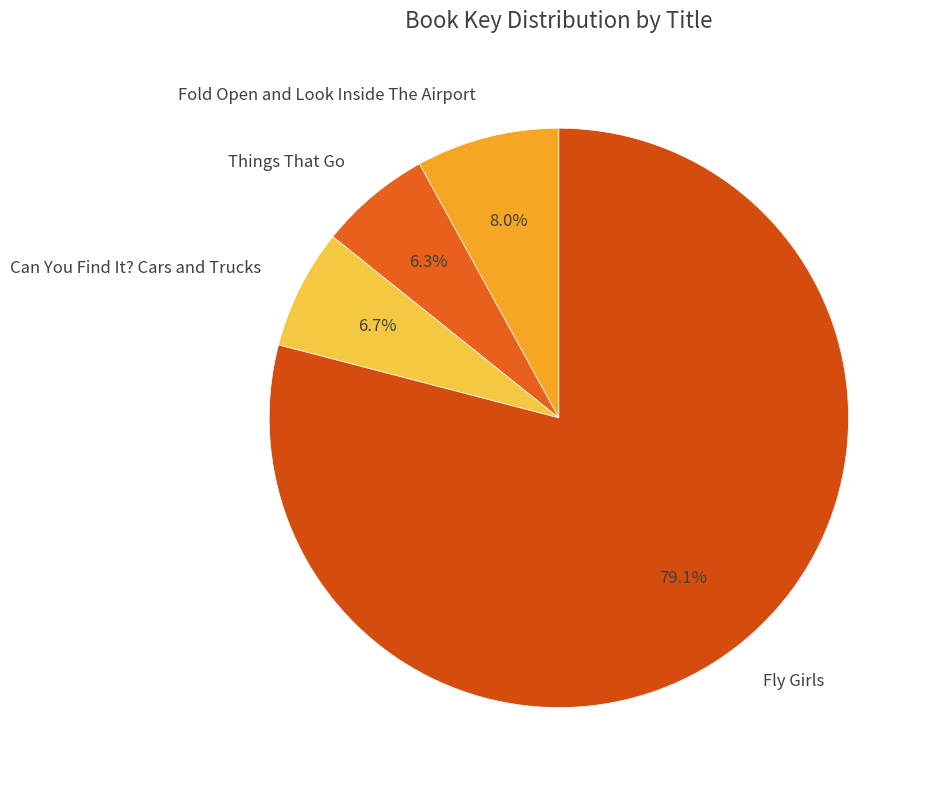

What percentage is the Fly Girls slice, to the nearest percent?

79%